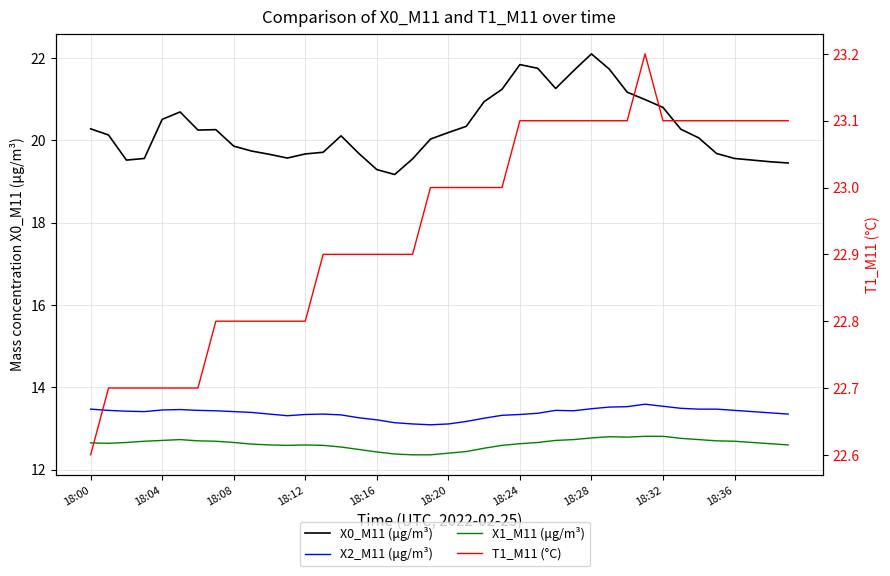

Where is X0_M11 (μg/m³) nearest to the value 20?

19